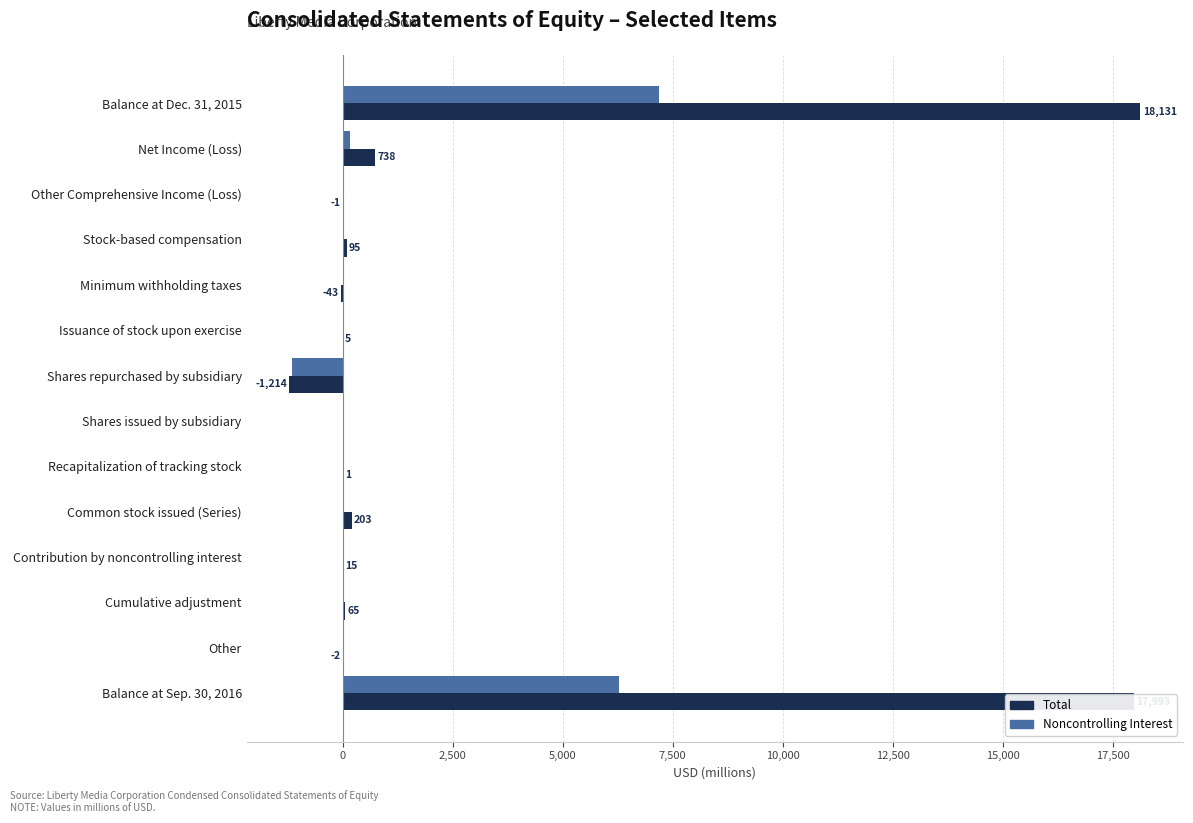

What is the maximum value for Total?

18131